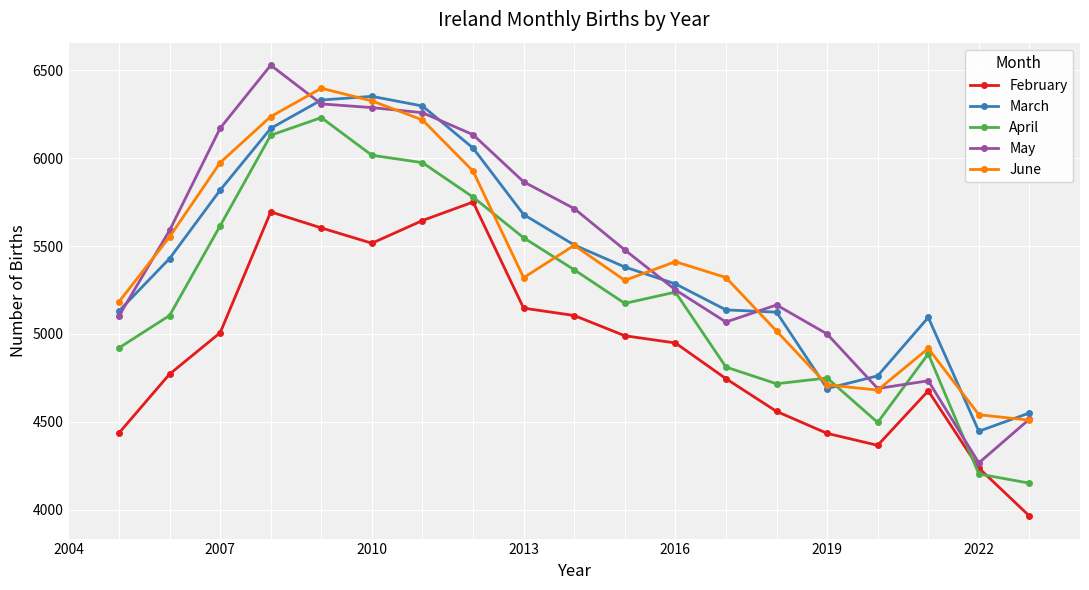

What is the value of the May point at the 4th from the left?

6528